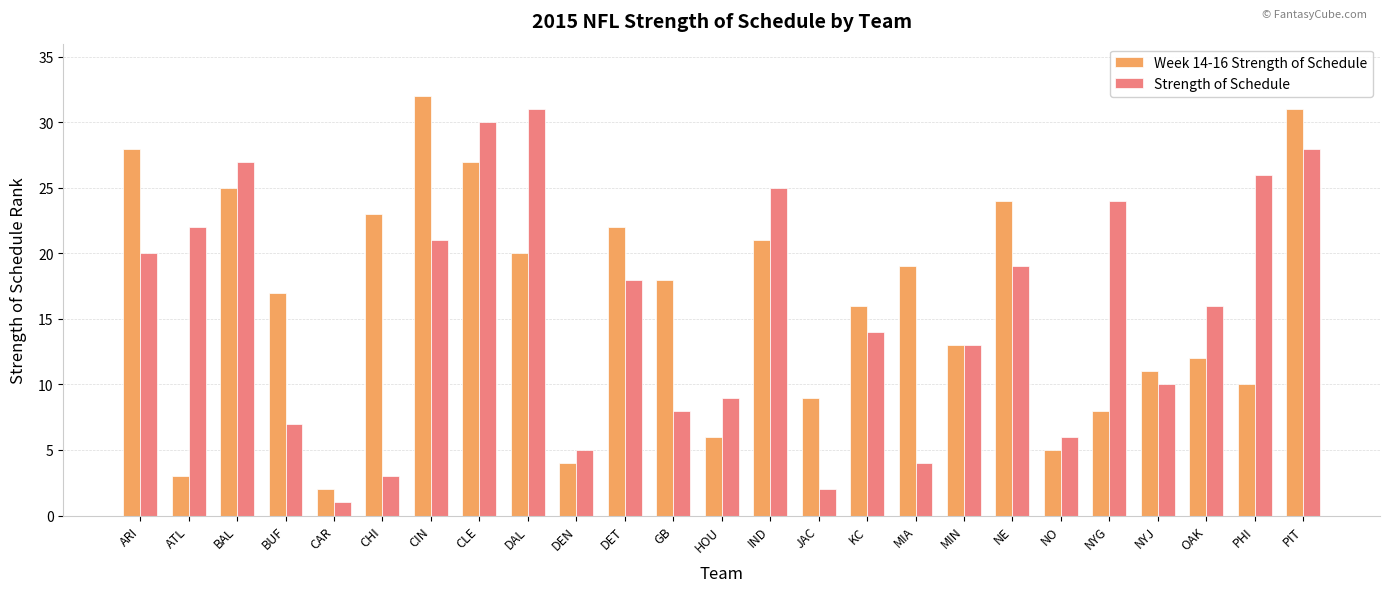

How many bars are there in total?

50